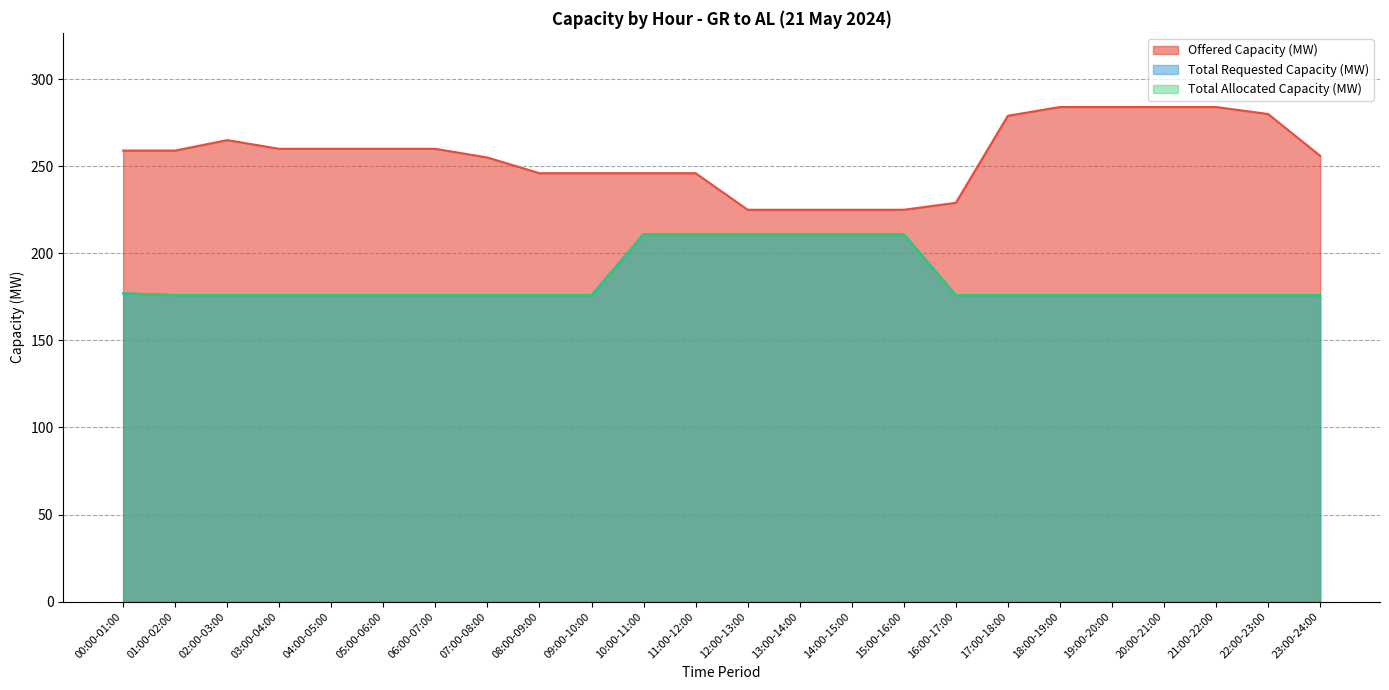

True or false: Total Allocated Capacity (MW) and Offered Capacity (MW) intersect in this chart.

False